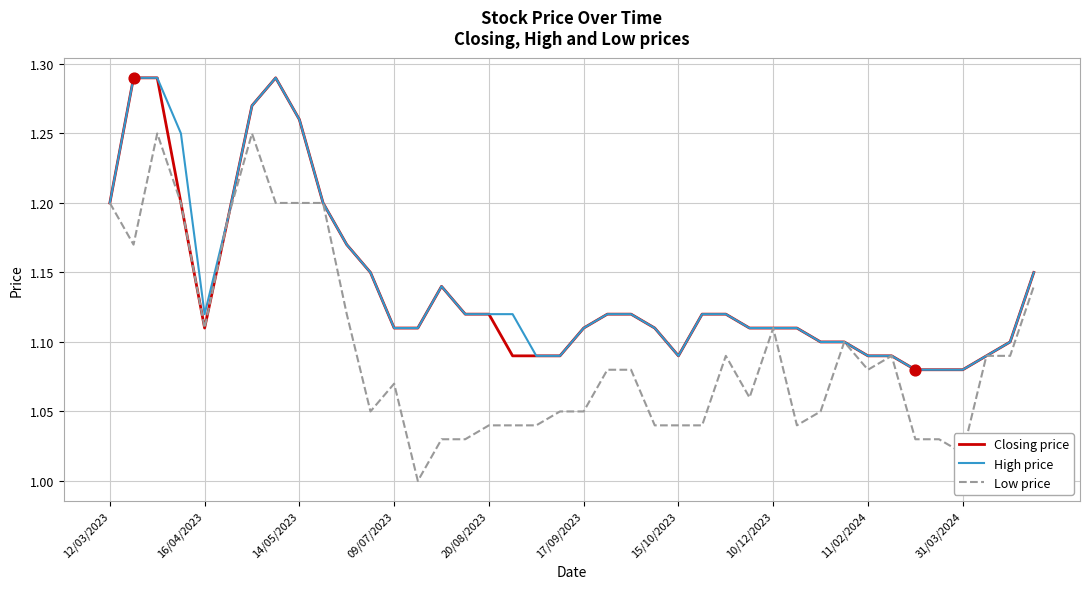

Which series has the widest spread of values?

Low price